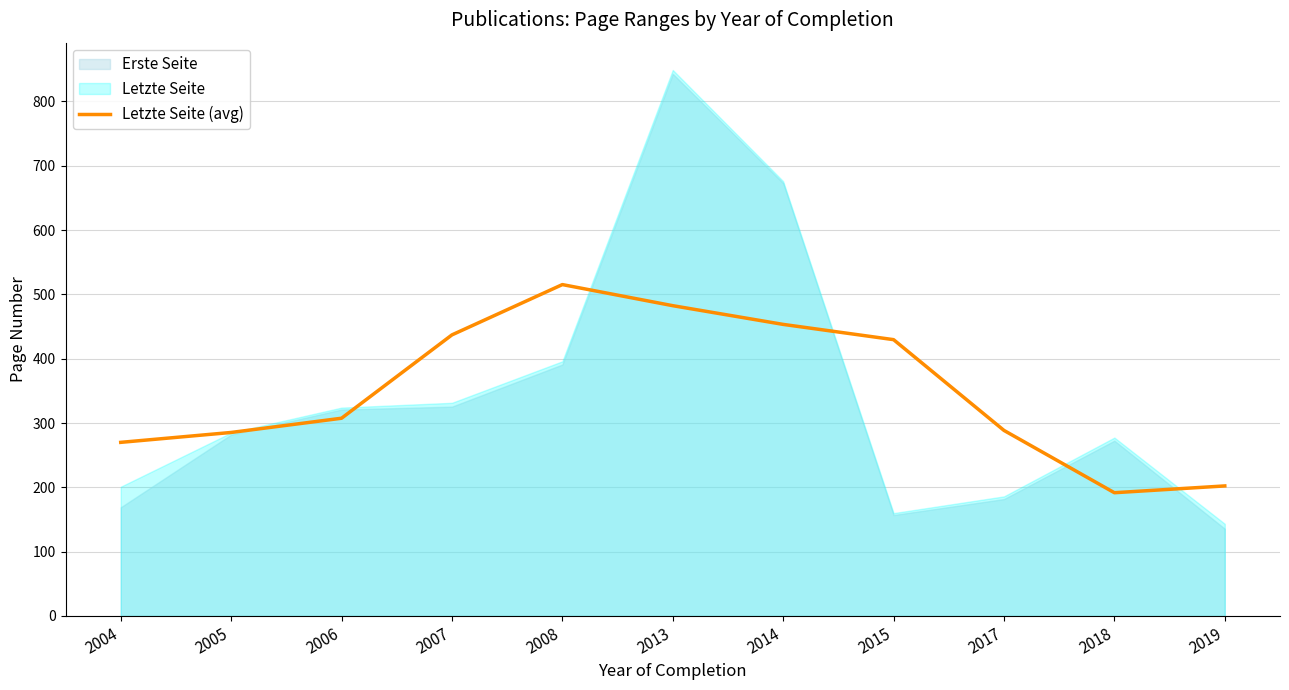

What is the difference between the maximum and minimum values?

323.6